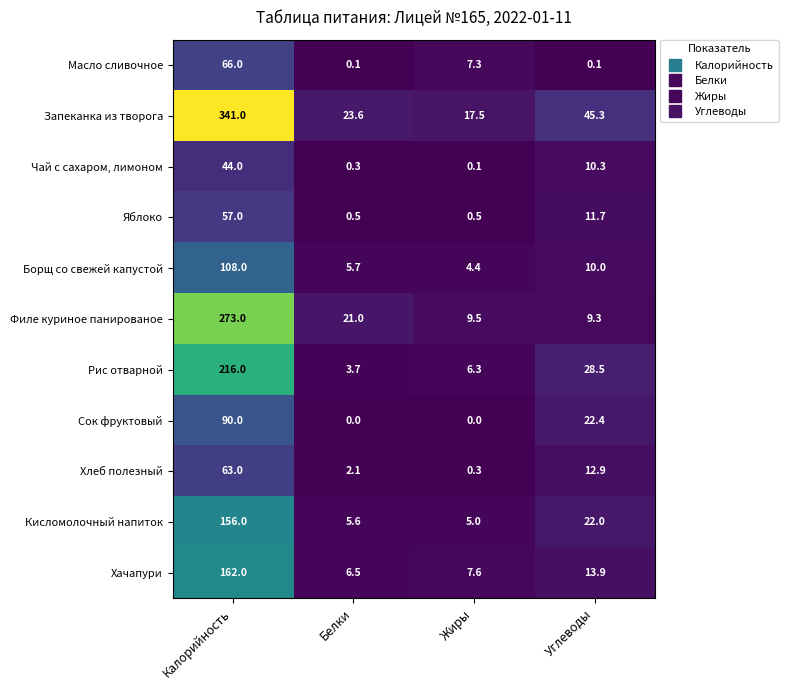

What is the difference between the second highest and second lowest values in the Борщ со свежей капустой series?

4.3